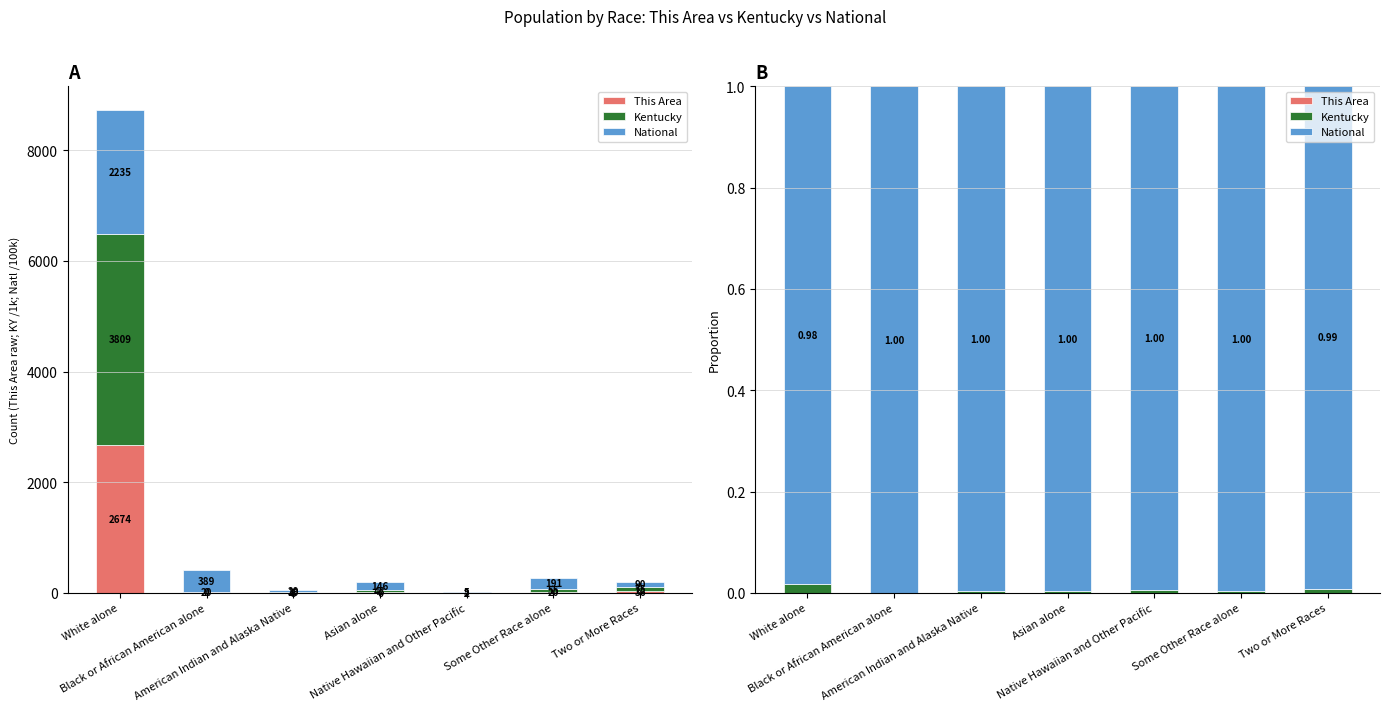

Reading left to right, what are all the values shown in this chart?

This Area: White alone=0.0	Black or African American alone=0.0	American Indian and Alaska Native=0.0	Asian alone=0.0	Native Hawaiian and Other Pacific=0.0	Some Other Race alone=0.0	Two or More Races=0.0
Kentucky: White alone=0.0	Black or African American alone=0.0	American Indian and Alaska Native=0.0	Asian alone=0.0	Native Hawaiian and Other Pacific=0.0	Some Other Race alone=0.0	Two or More Races=0.0
National: White alone=1.0	Black or African American alone=1.0	American Indian and Alaska Native=1.0	Asian alone=1.0	Native Hawaiian and Other Pacific=1.0	Some Other Race alone=1.0	Two or More Races=1.0